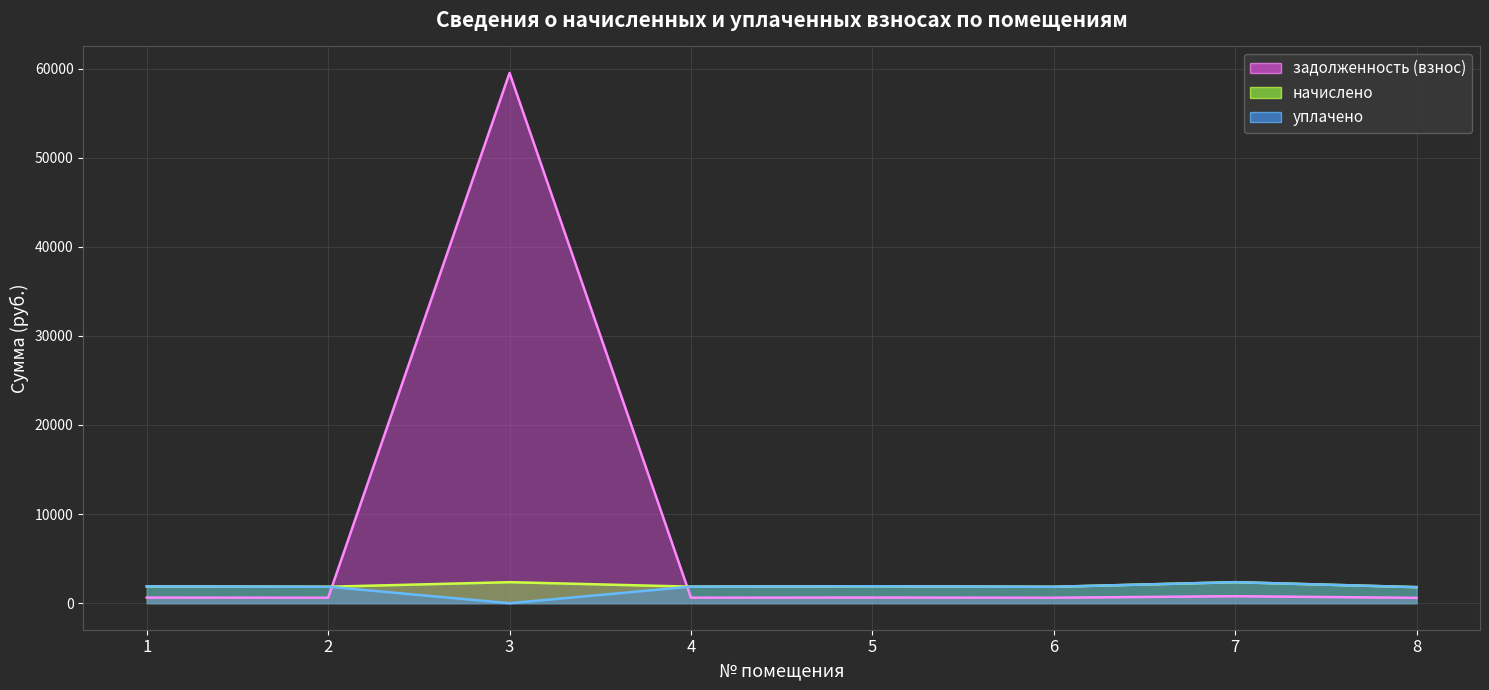

Is it true that задолженность (взнос) equals 59508.8 at 3?

True